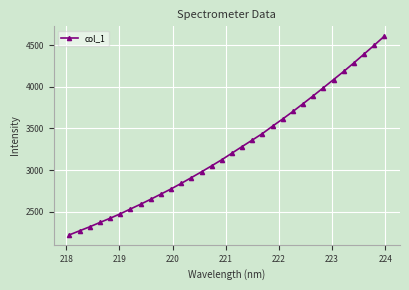

What is the maximum value shown in the chart?

4605.7